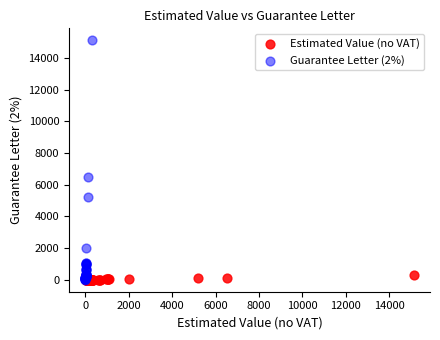

Which series has the widest spread of Y values?

Guarantee Letter (2%)